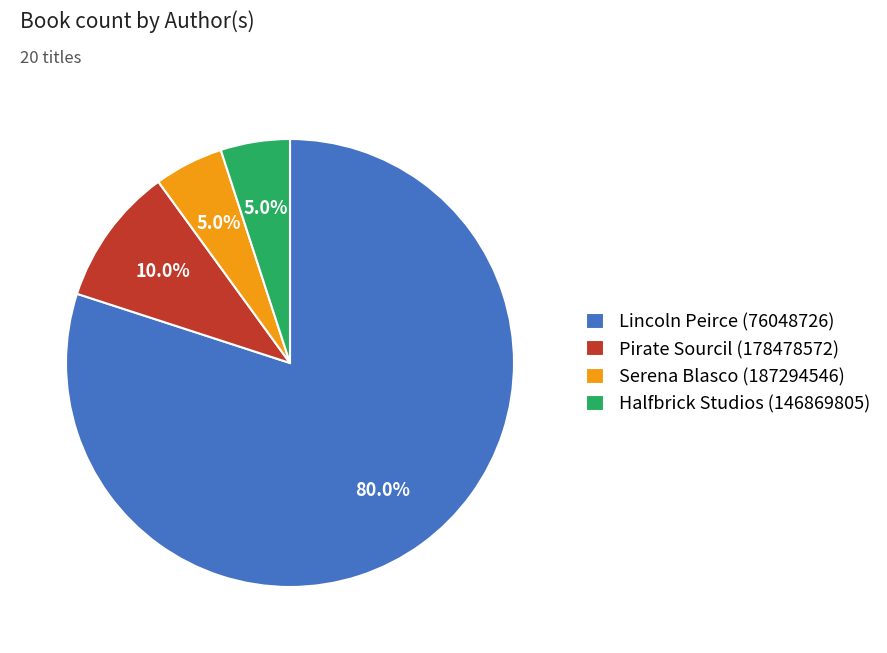

To the nearest percent, what is the difference between the largest and smallest slice percentages?

75%